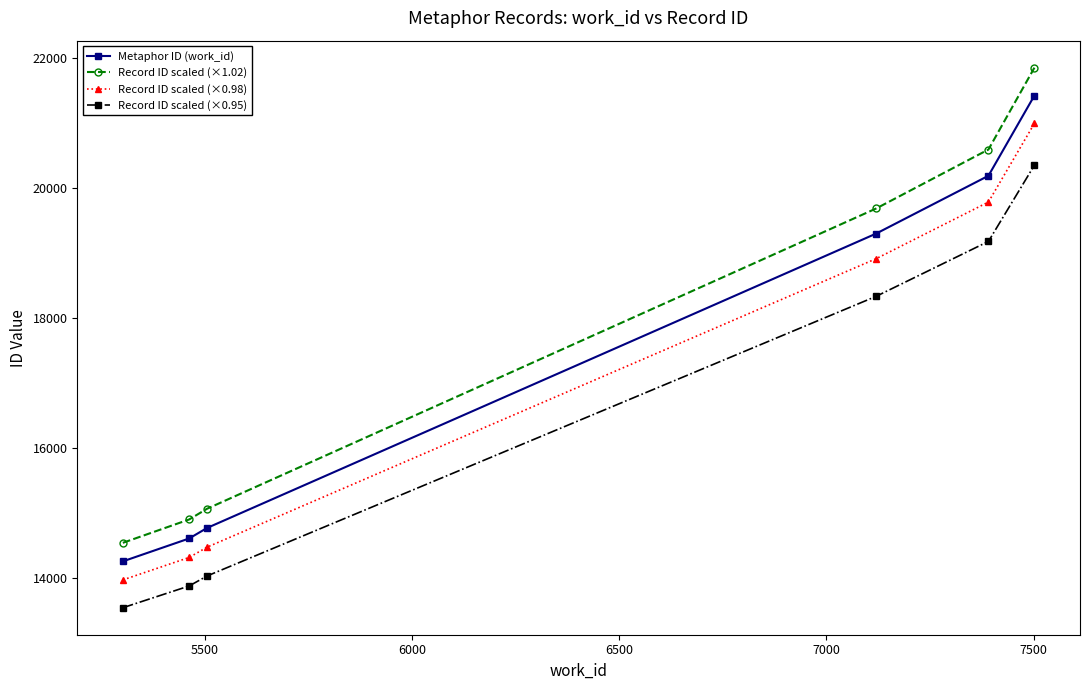

What is the maximum value for Record ID scaled (×0.95)?

20349.0